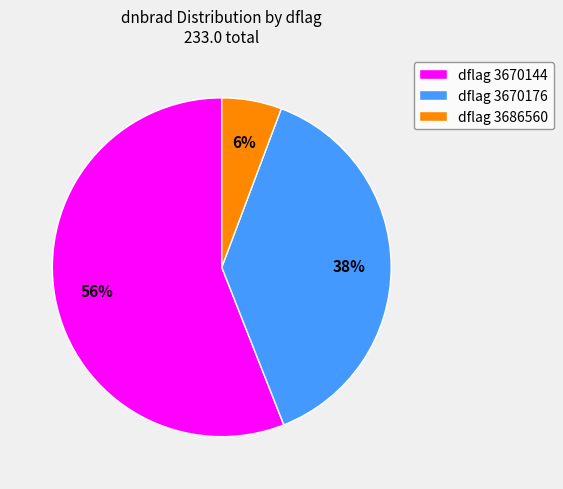

Rank the categories by value from highest to lowest.

dflag 3670144, dflag 3670176, dflag 3686560